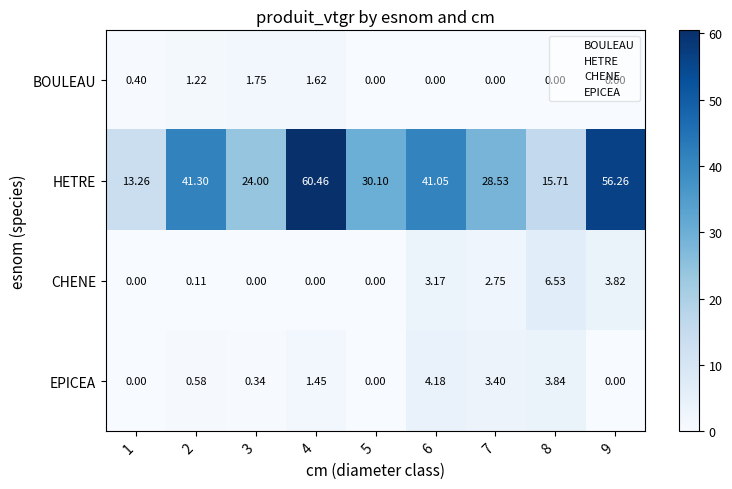

Which series changed the most between 3 and 6?

HETRE